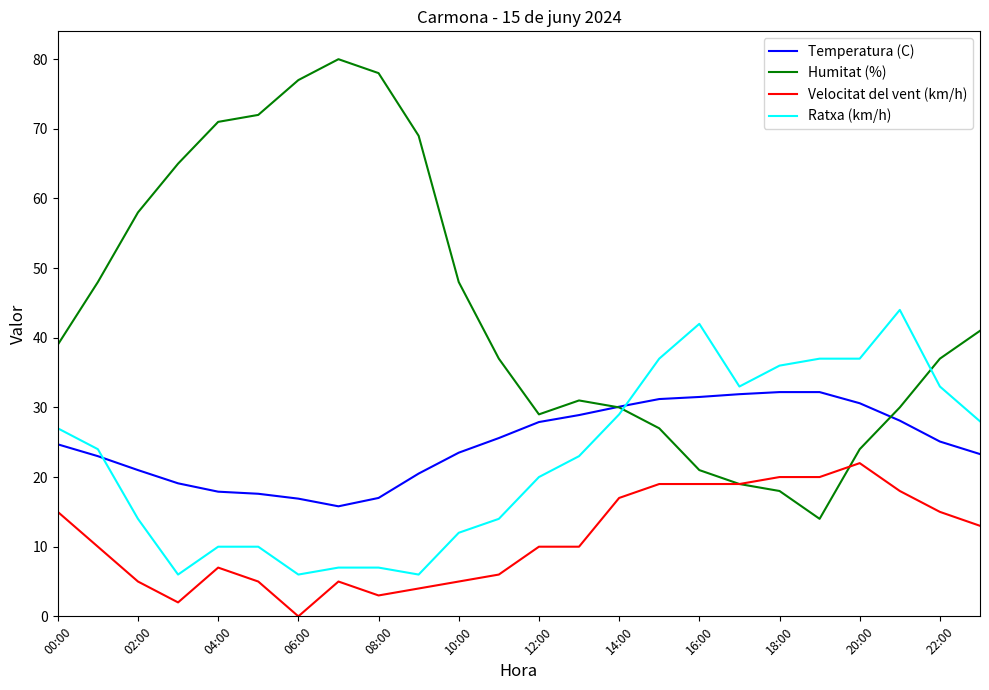

List the series in order of their peak value, lowest first.

Velocitat del vent (km/h), Temperatura (C), Ratxa (km/h), Humitat (%)